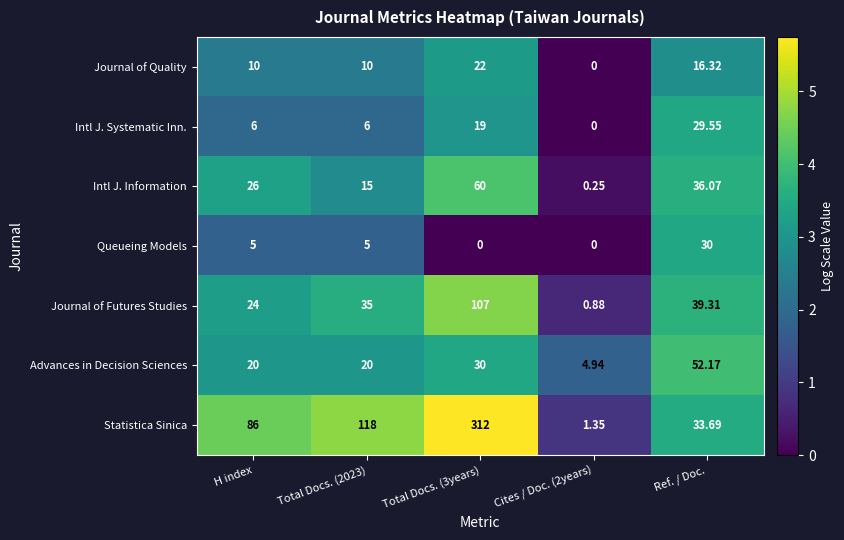

At which label does Queueing Models reach its peak?

Ref. / Doc.